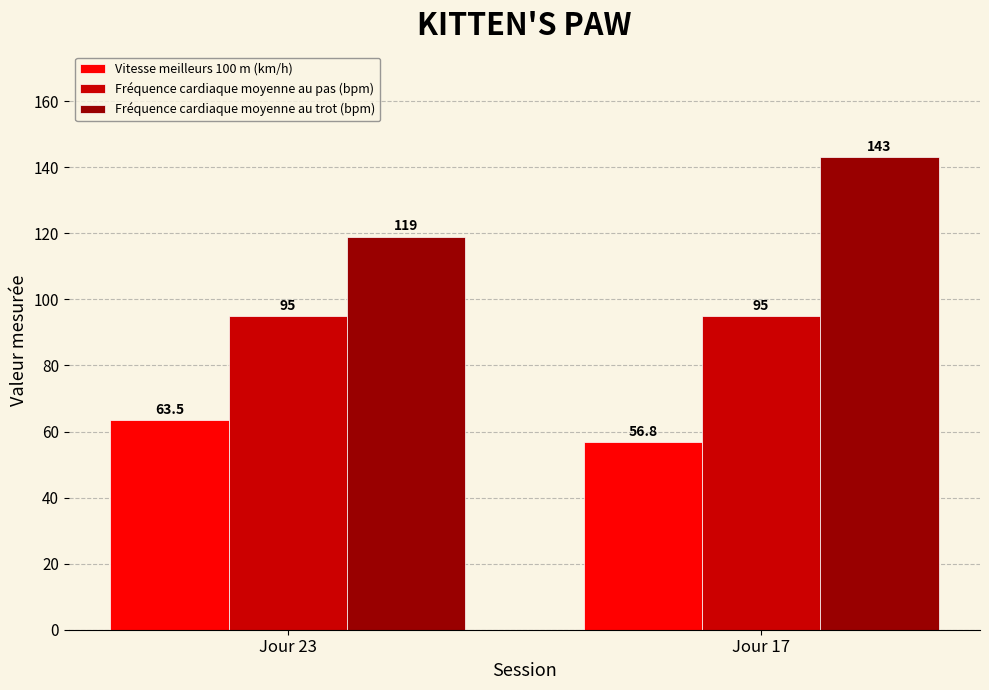

What is the sum of all Vitesse meilleurs 100 m (km/h) values?

120.3